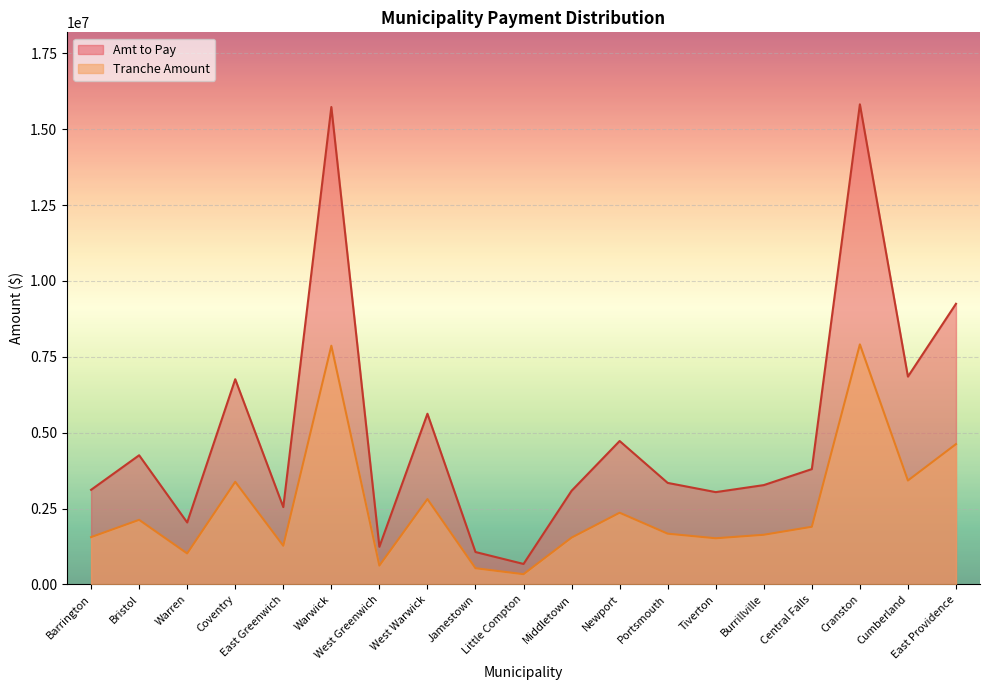

At which category is the sum across all series the highest?

Cranston